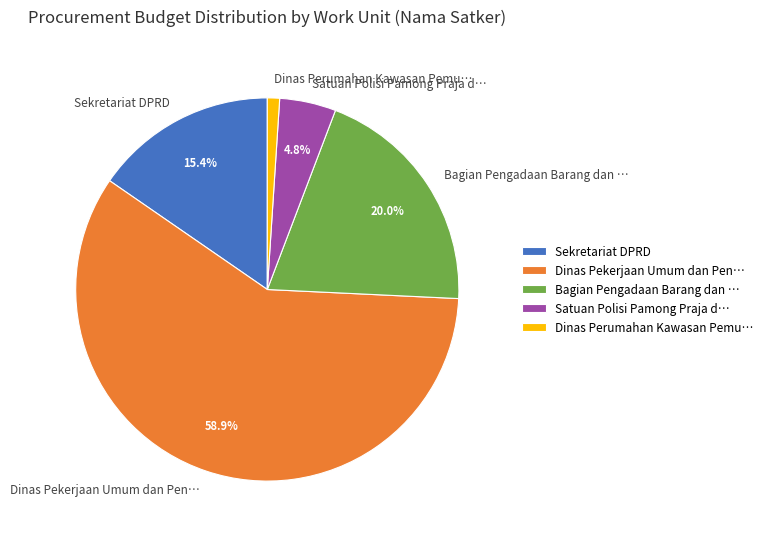

What is the majority slice?

Dinas Pekerjaan Umum dan Pen…